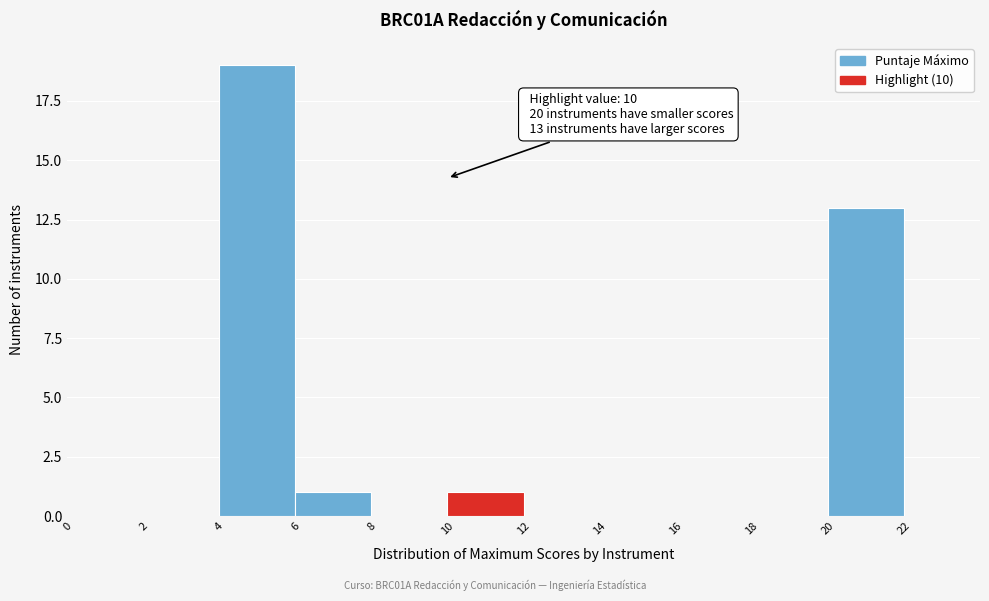

Over which range of the x-axis is the bar tallest?

4 to 6